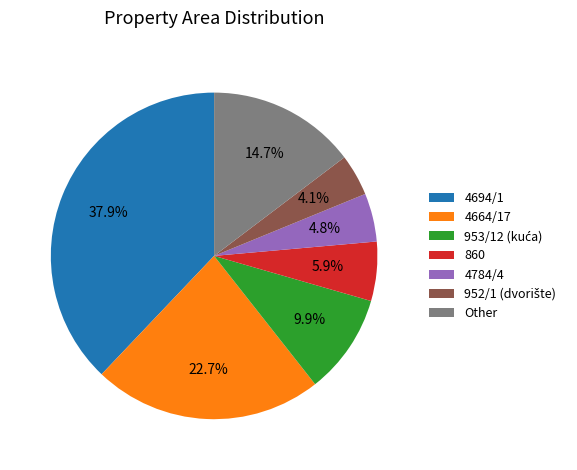

How many slices are in this pie chart?

7